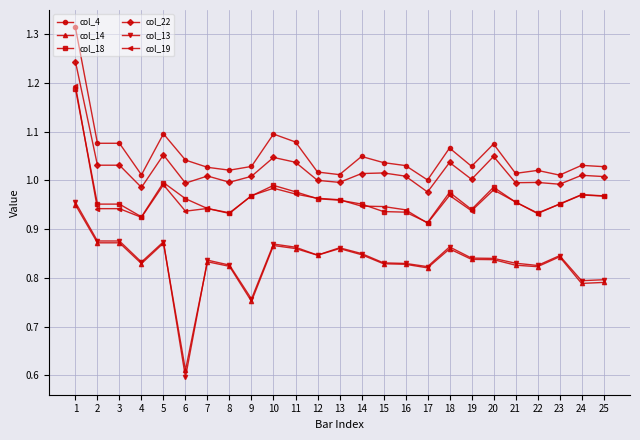

At which category is the sum across all series the highest?

1